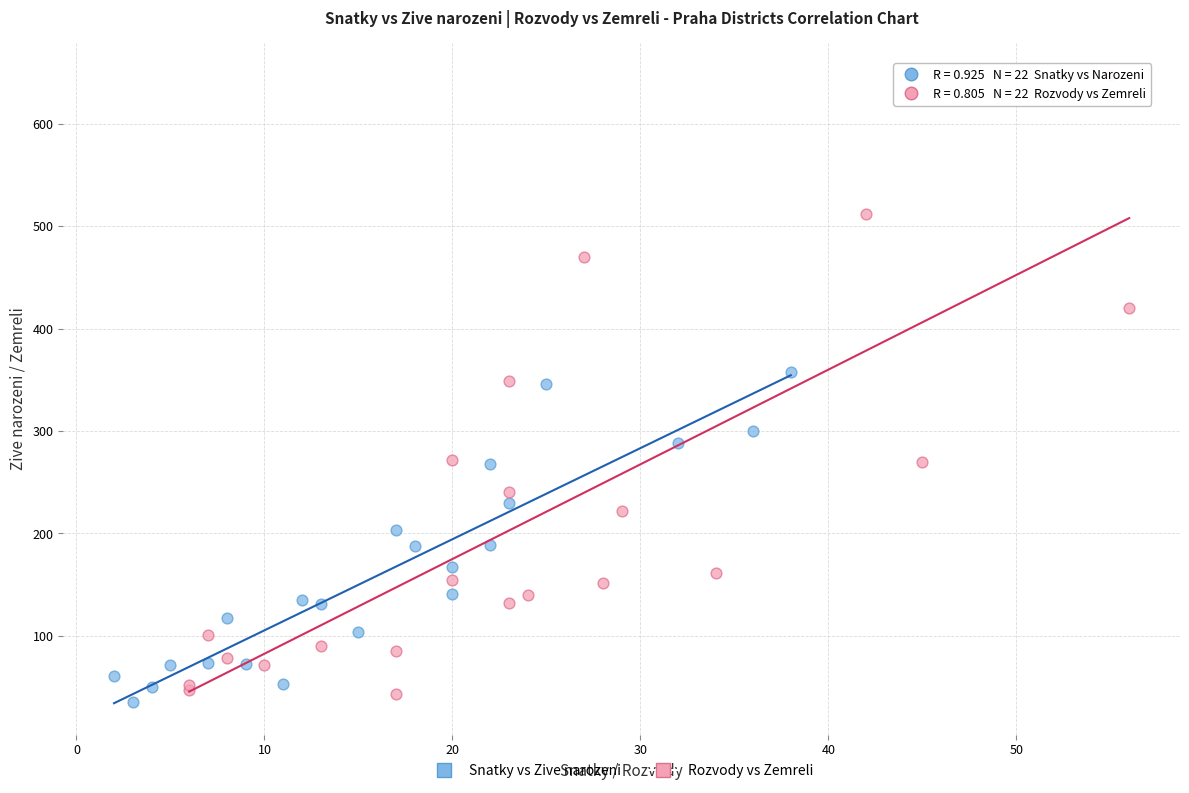

Which series has the widest spread of Y values?

Rozvody vs Zemreli